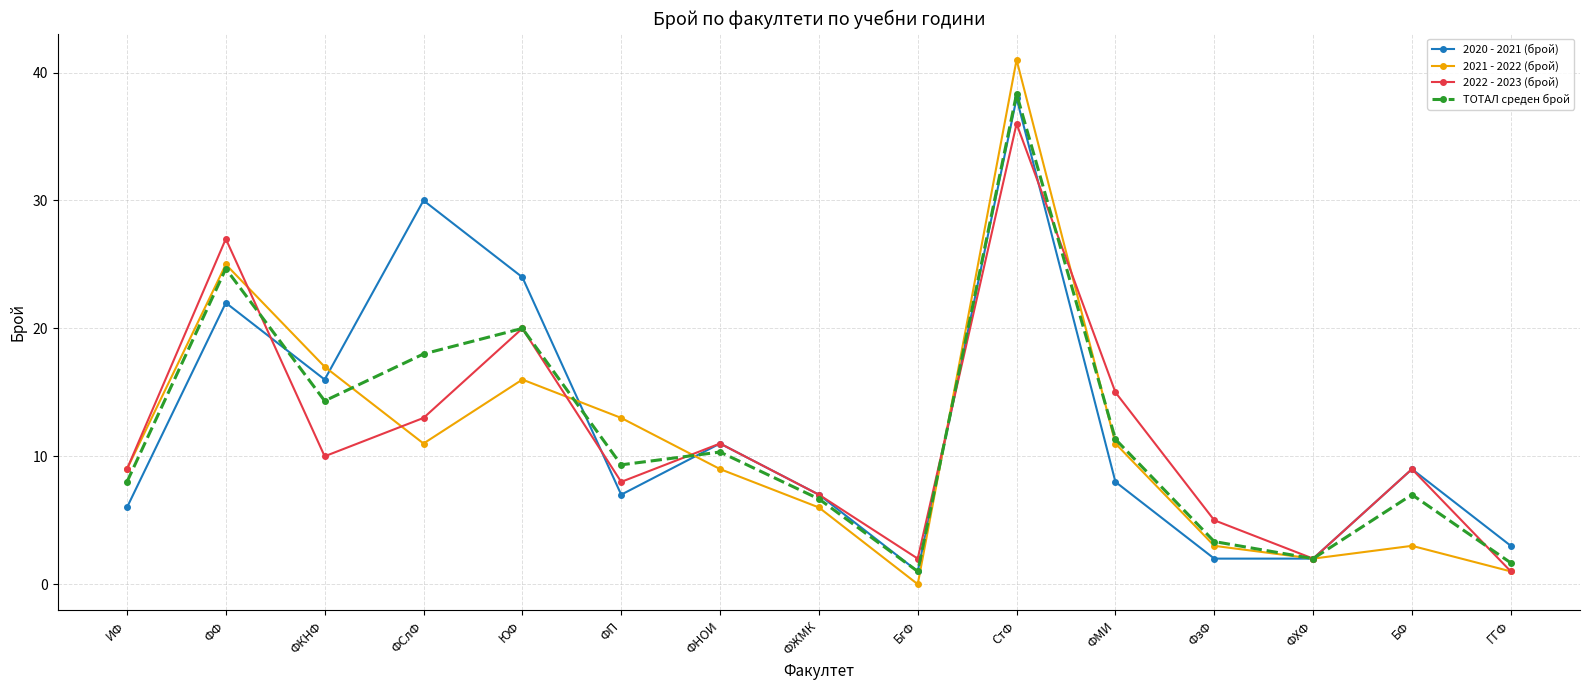

Reading left to right, extract all data points from this chart.

2020 - 2021 (брой): ИФ=6.0	ФФ=22.0	ФКНФ=16.0	ФСлФ=30.0	ЮФ=24.0	ФП=7.0	ФНОИ=11.0	ФЖМК=7.0	БгФ=1.0	СтФ=38.0	ФМИ=8.0	ФзФ=2.0	ФХФ=2.0	БФ=9.0	ГГФ=3.0
2021 - 2022 (брой): ИФ=9.0	ФФ=25.0	ФКНФ=17.0	ФСлФ=11.0	ЮФ=16.0	ФП=13.0	ФНОИ=9.0	ФЖМК=6.0	БгФ=0.0	СтФ=41.0	ФМИ=11.0	ФзФ=3.0	ФХФ=2.0	БФ=3.0	ГГФ=1.0
2022 - 2023 (брой): ИФ=9.0	ФФ=27.0	ФКНФ=10.0	ФСлФ=13.0	ЮФ=20.0	ФП=8.0	ФНОИ=11.0	ФЖМК=7.0	БгФ=2.0	СтФ=36.0	ФМИ=15.0	ФзФ=5.0	ФХФ=2.0	БФ=9.0	ГГФ=1.0
ТОТАЛ среден брой: ИФ=8.0	ФФ=24.7	ФКНФ=14.3	ФСлФ=18.0	ЮФ=20.0	ФП=9.3	ФНОИ=10.3	ФЖМК=6.7	БгФ=1.0	СтФ=38.3	ФМИ=11.3	ФзФ=3.3	ФХФ=2.0	БФ=7.0	ГГФ=1.7